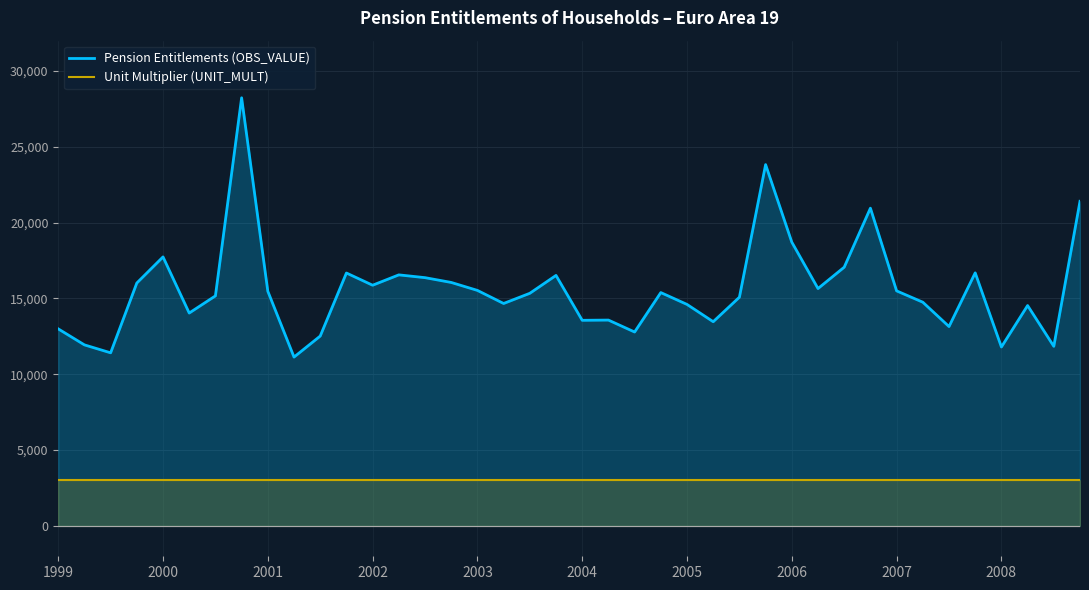

Is the value of Unit Multiplier (UNIT_MULT) at 2001 greater than the value of Pension Entitlements (OBS_VALUE) at 2008?

No